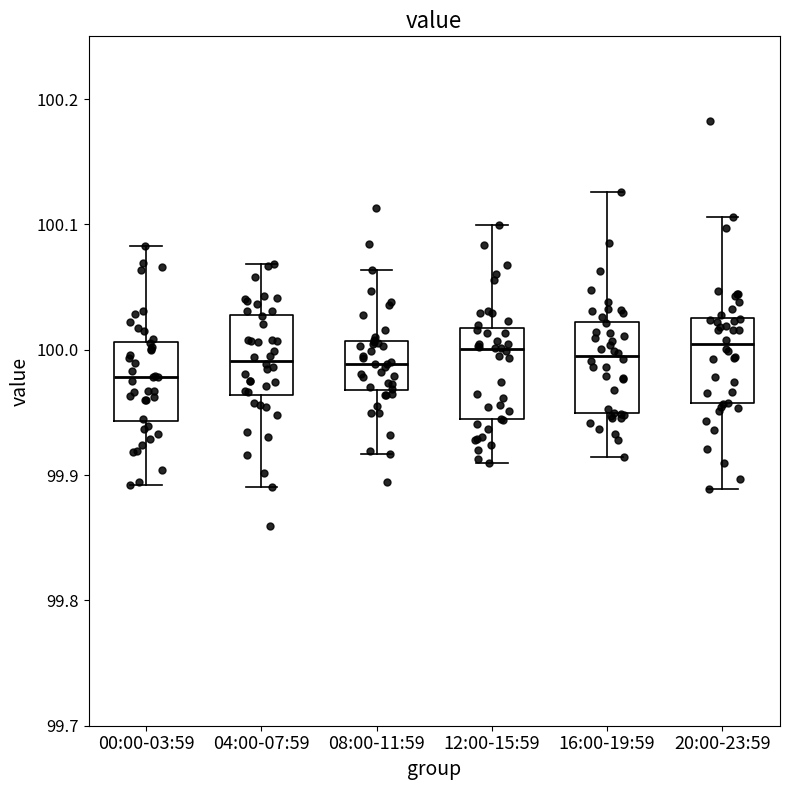

Reading left to right, read every box against the y-axis: the position of its median line, the range the box covers, and the ends of its whiskers. The values are not printed on the chart, so give them approximately, as read against the axis.

00:00-03:59: median 99.98, box 99.94 to 100.01, whiskers 99.89 to 100.08
04:00-07:59: median 99.99, box 99.96 to 100.03, whiskers 99.89 to 100.07
08:00-11:59: median 99.99, box 99.97 to 100.01, whiskers 99.92 to 100.06
12:00-15:59: median 100.00, box 99.94 to 100.02, whiskers 99.91 to 100.10
16:00-19:59: median 100.00, box 99.95 to 100.02, whiskers 99.91 to 100.13
20:00-23:59: median 100.00, box 99.96 to 100.03, whiskers 99.89 to 100.11